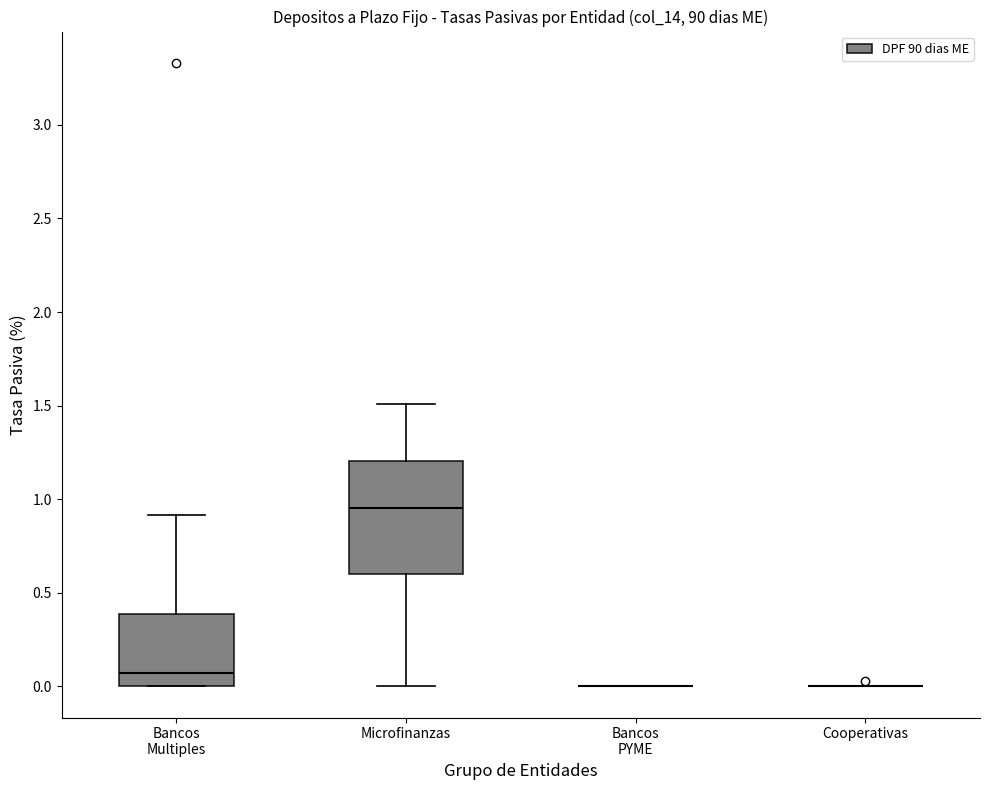

Which box is the tallest, from its lower edge to its upper edge?

Microfinanzas